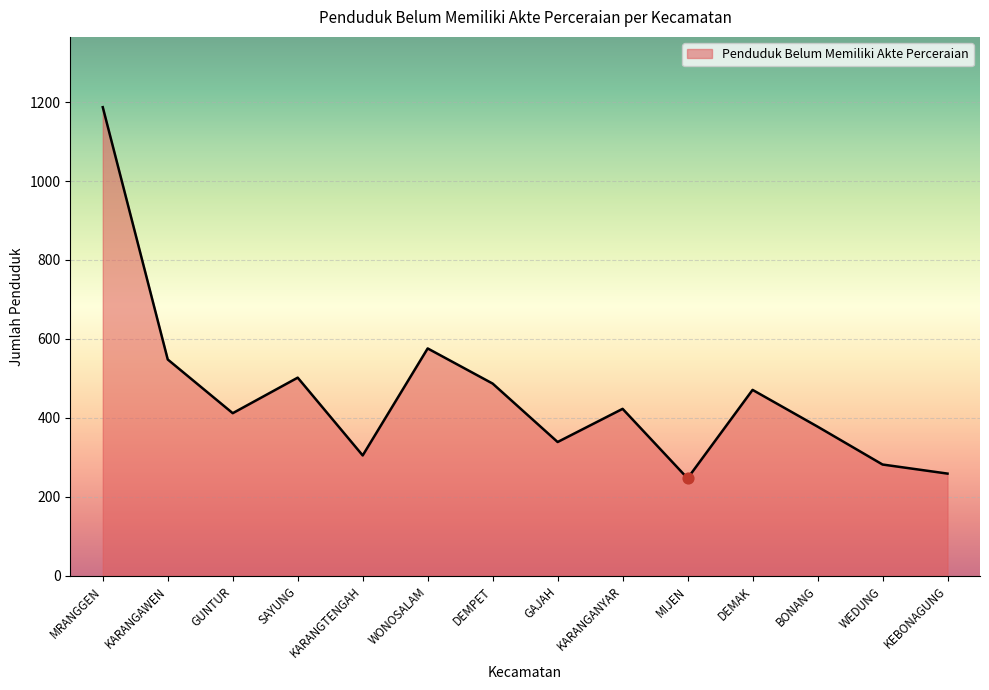

What is the change in value from KARANGTENGAH to DEMAK?

+166